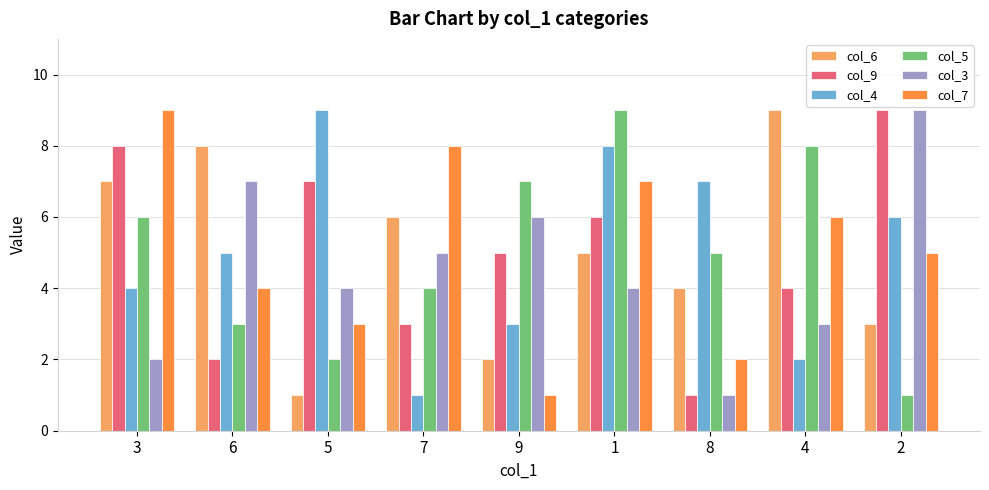

What is the total value across all series at 9?

24